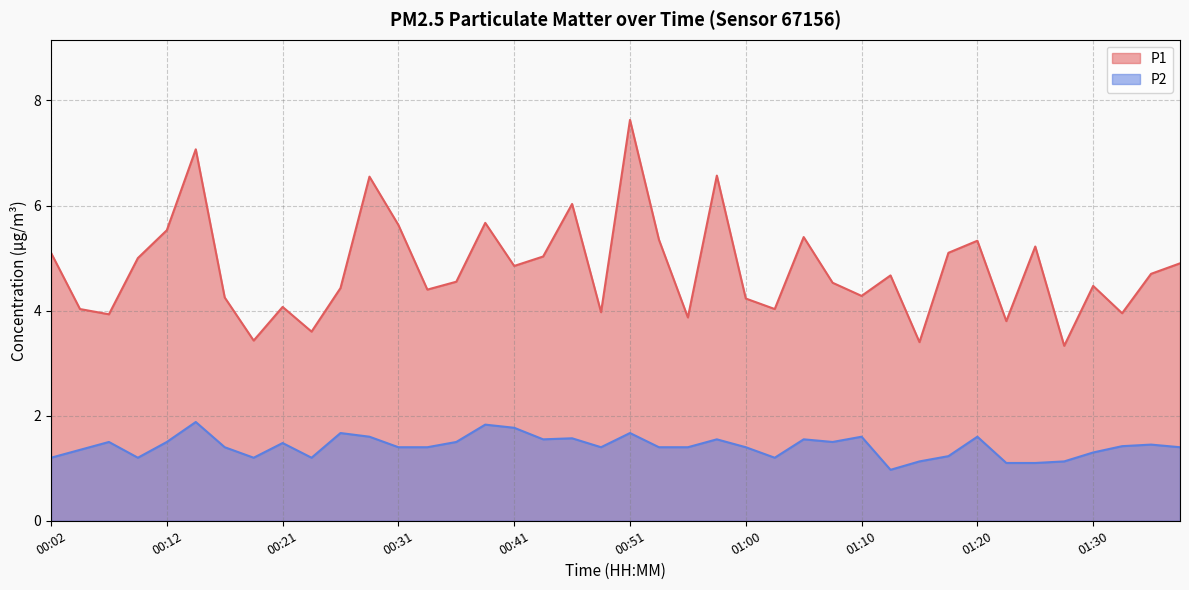

What are all the series names shown in the legend?

P1, P2